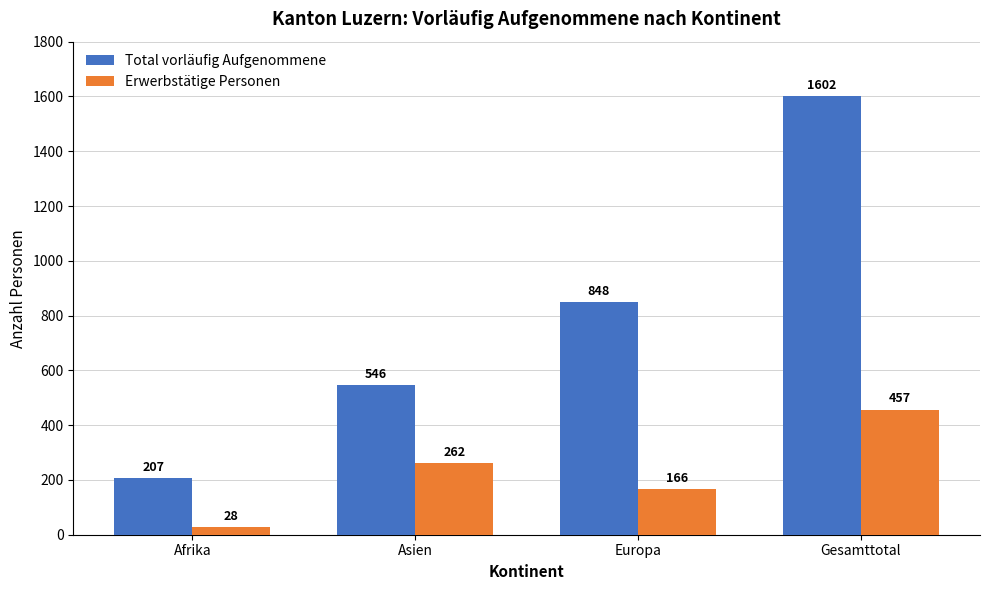

Is the value of Erwerbstätige Personen at Europa greater than the value of Total vorläufig Aufgenommene at Gesamttotal?

No